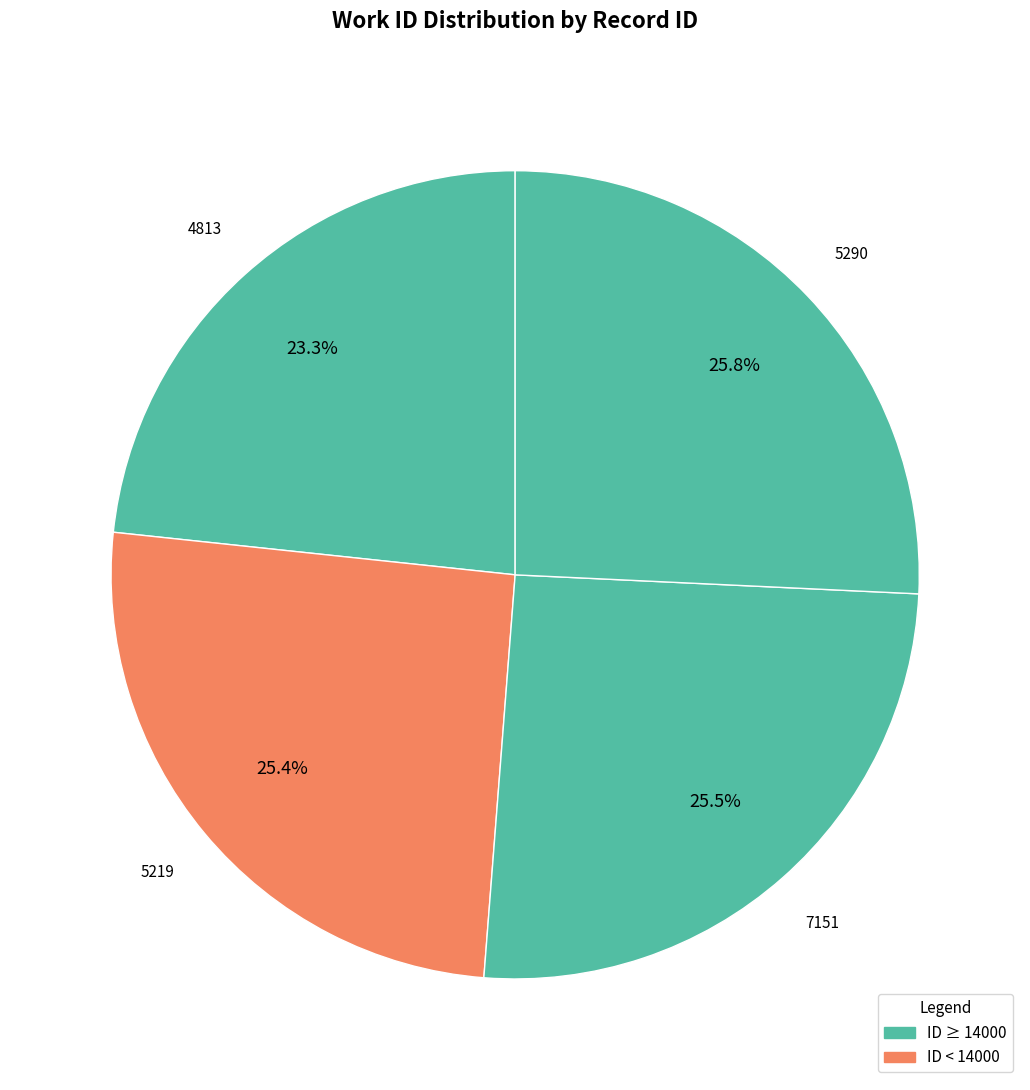

Does 7151 represent more than half of the total?

No